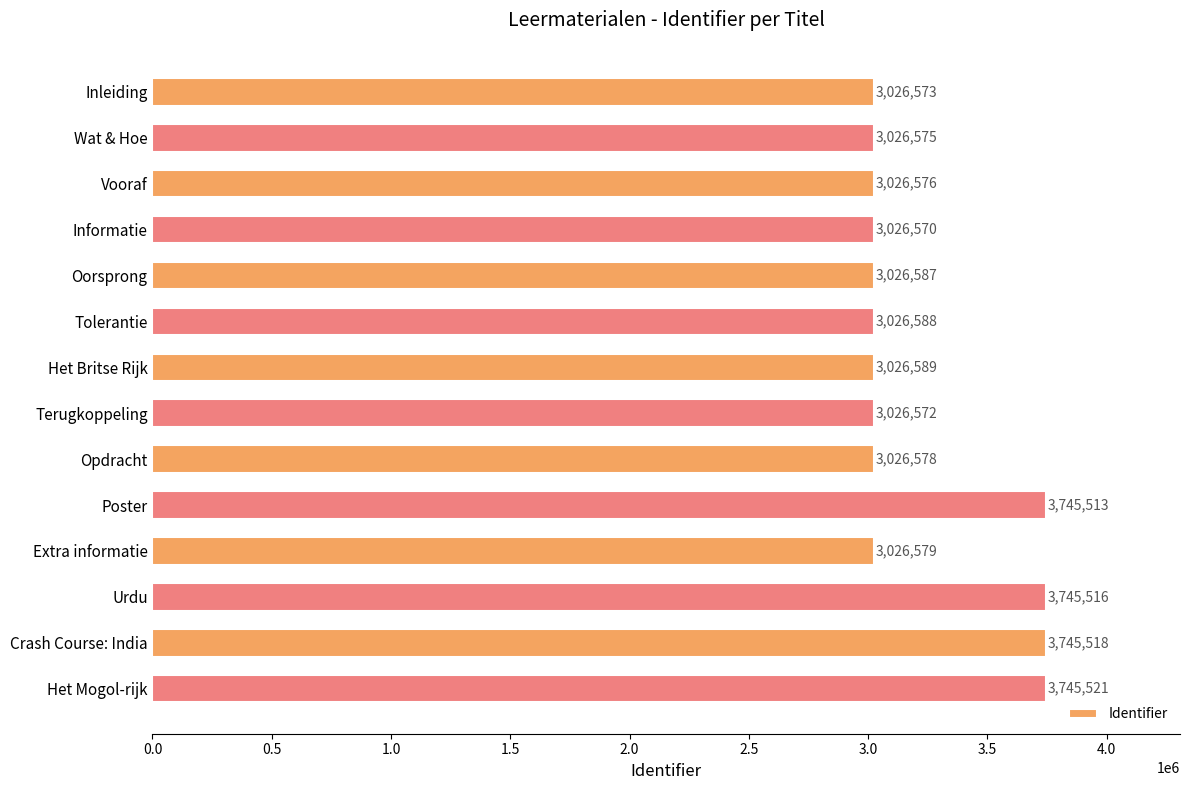

Is it true that the value at Poster is 1352060?

False